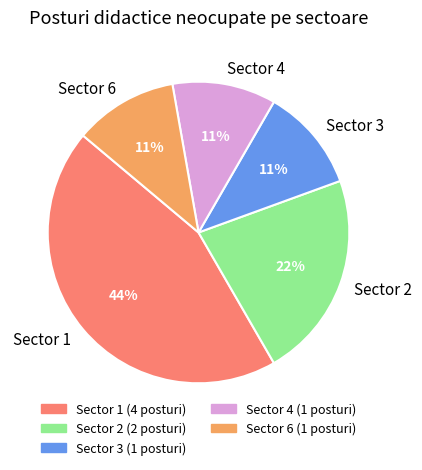

To the nearest percent, what is the average slice percentage?

20%